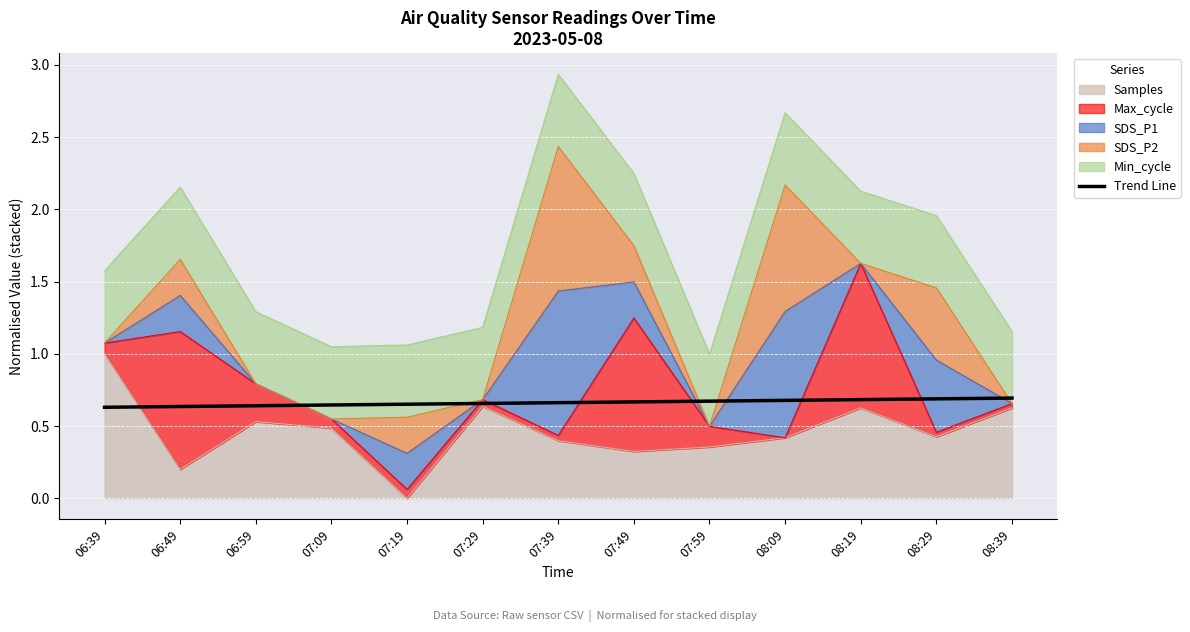

What is the label of the 3rd point from the right?

08:19